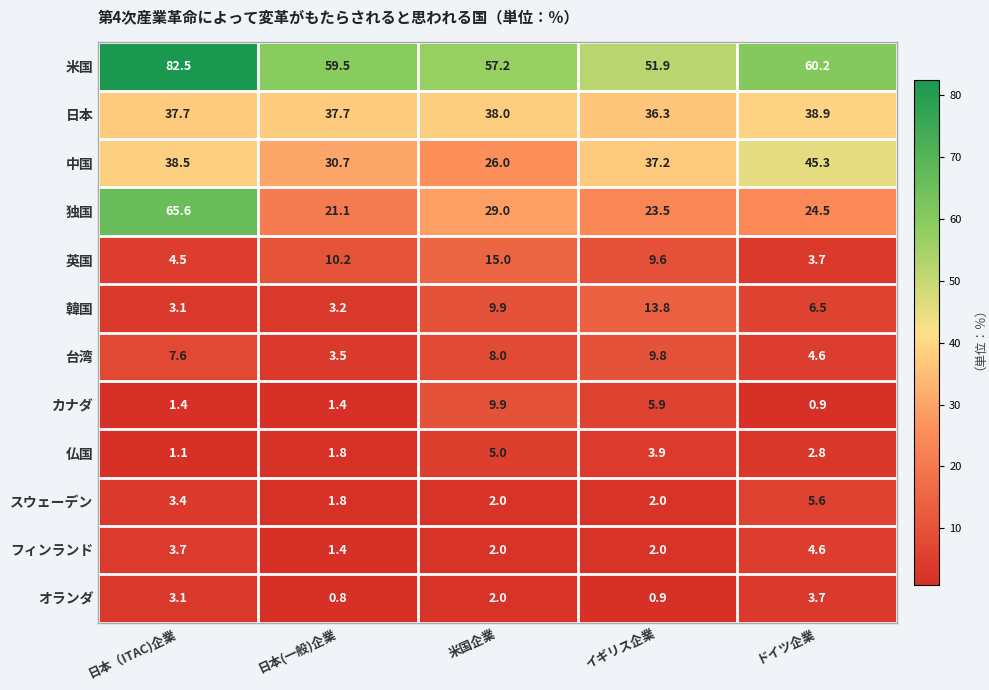

Is it true that オランダ equals 6.6 at ドイツ企業?

False